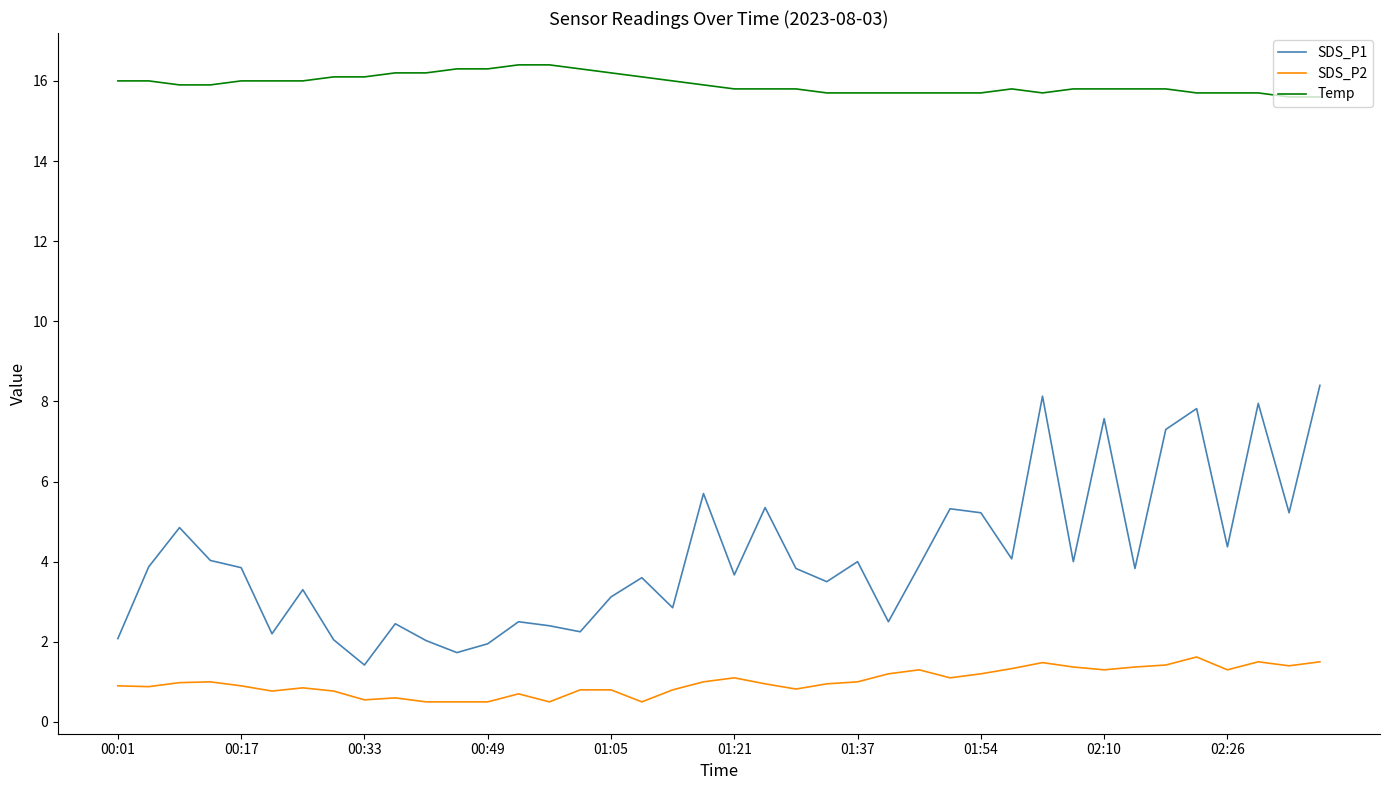

True or false: SDS_P2 and SDS_P1 cross at least once.

False